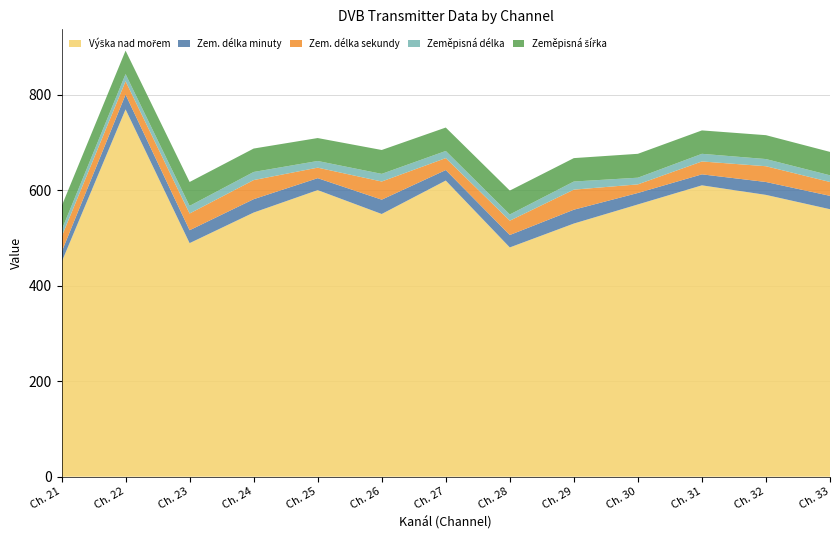

Reading left to right, what are all the values shown in this chart?

Výška nad mořem: 21=449	22=769	23=489	24=553	25=600	26=550	27=620	28=480	29=530	30=570	31=610	32=590	33=560
Zem. délka minuty: 21=21	22=31	23=27	24=28	25=25	26=30	27=22	28=26	29=29	30=24	31=23	32=27	33=28
Zem. délka sekundy: 21=32	22=28	23=35	24=40	25=22	26=38	27=25	28=30	29=42	30=18	31=27	32=33	33=29
Zeměpisná délka: 21=14	22=15	23=16	24=17	25=14	26=16	27=15	28=13	29=17	30=14	31=16	32=15	33=14
Zeměpisná šířka: 21=50	22=49	23=50	24=49	25=48	26=50	27=49	28=50	29=49	30=50	31=49	32=50	33=49